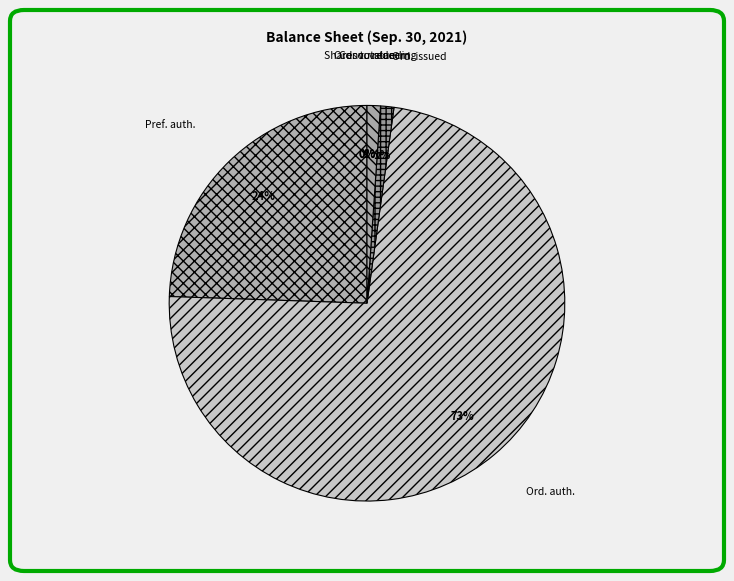

Which category has the biggest portion of the pie?

Ord. auth.